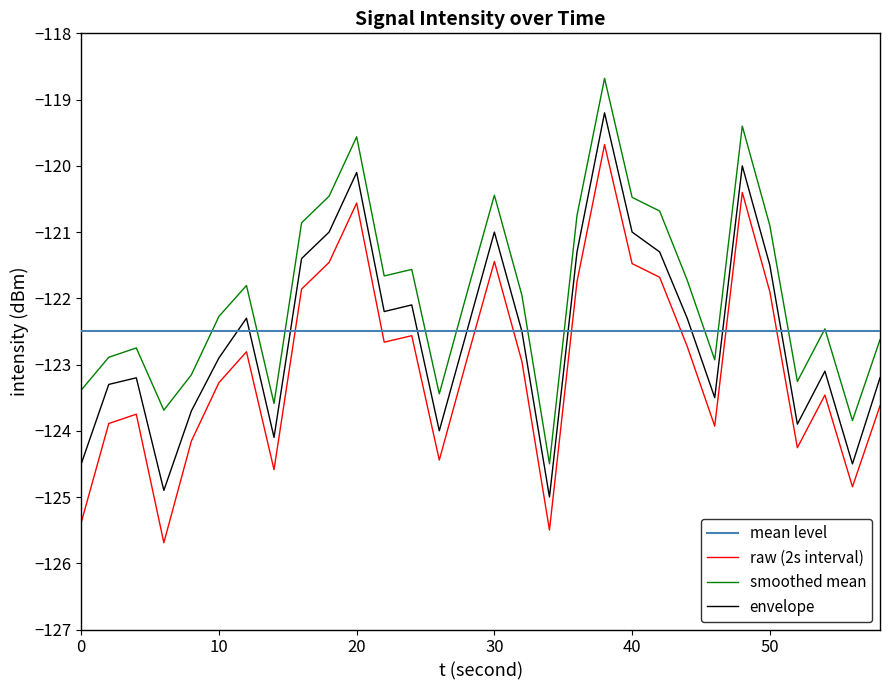

What is the minimum value for envelope?

-125.0